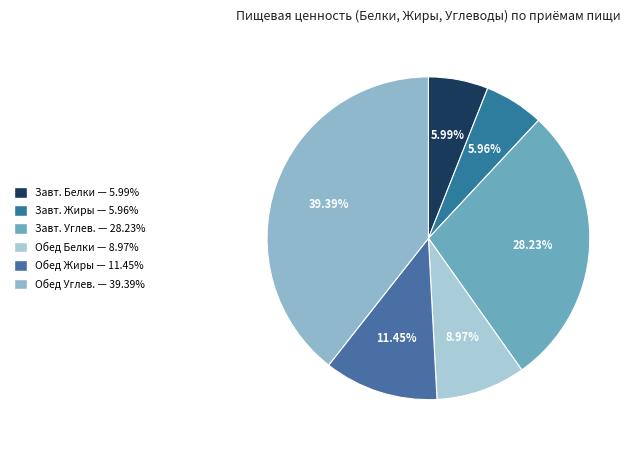

Is there a majority slice in this chart?

No